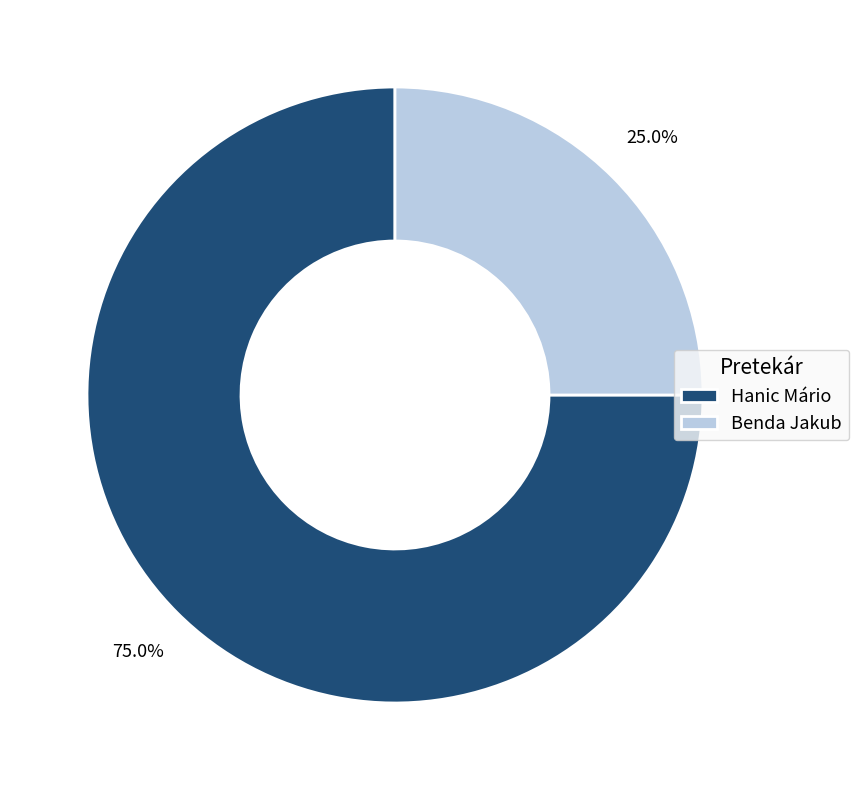

The Benda Jakub slice represents 15% of the pie. True or false?

False